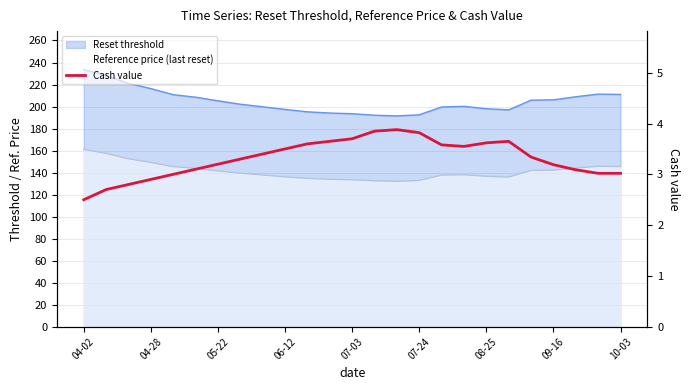

How many interior local valleys (lower than both neighbors) does the data have?

1